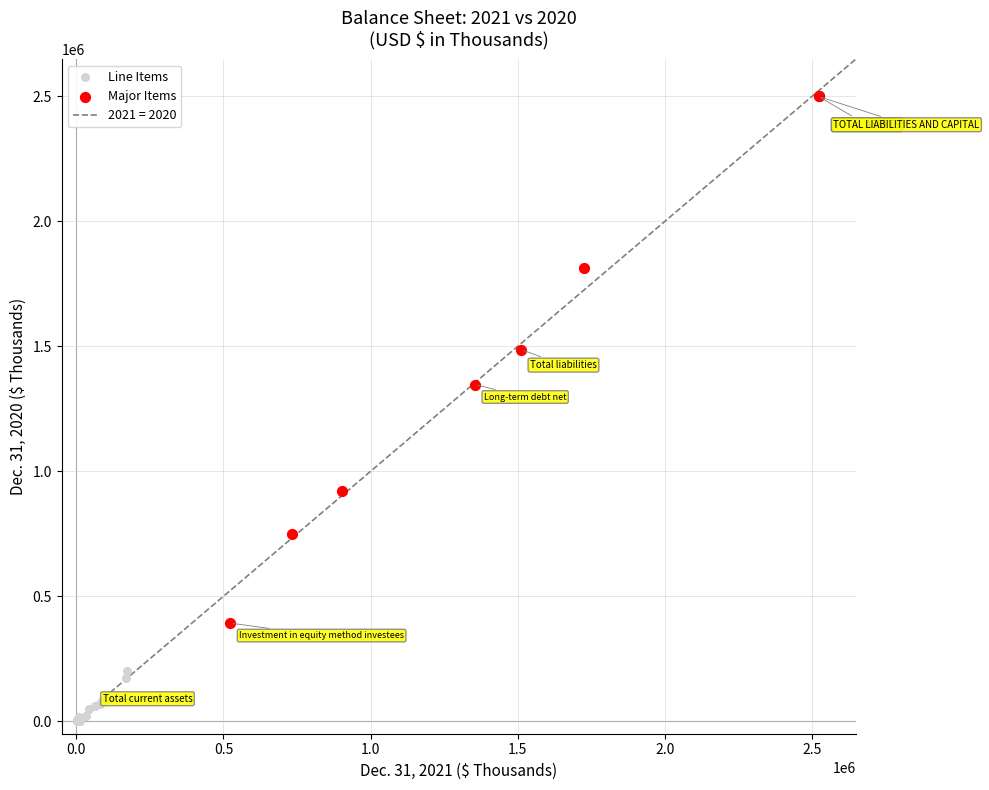

Which series contains the lowest Y value?

Line Items